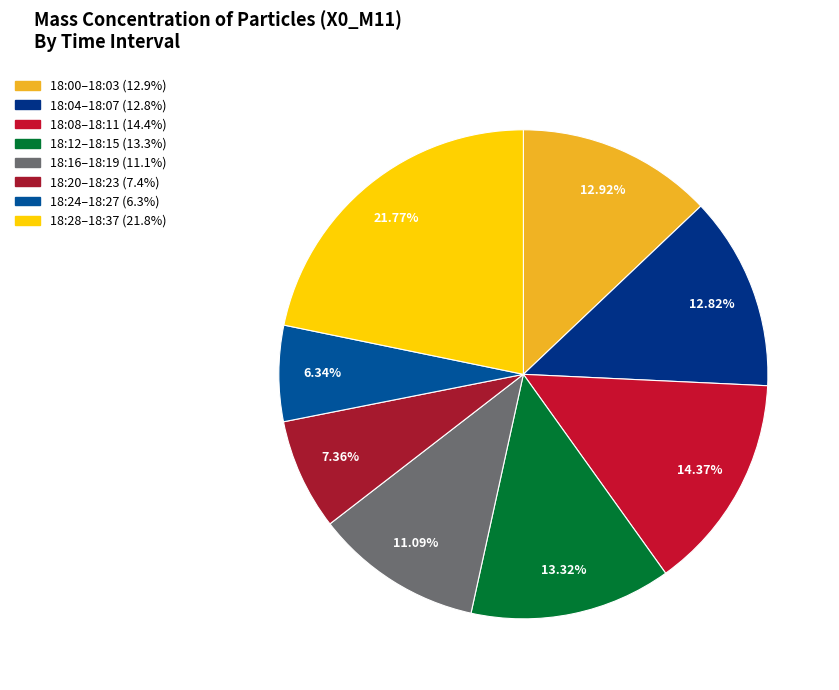

Which slice is the smallest?

18:24